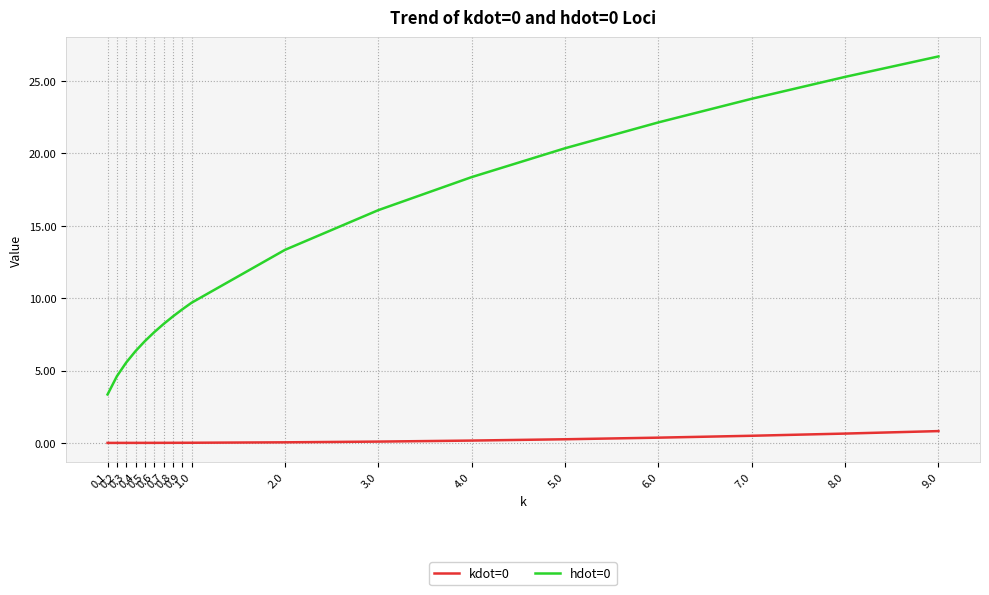

What is the difference between the maximum and minimum values in the hdot=0 series?

23.4